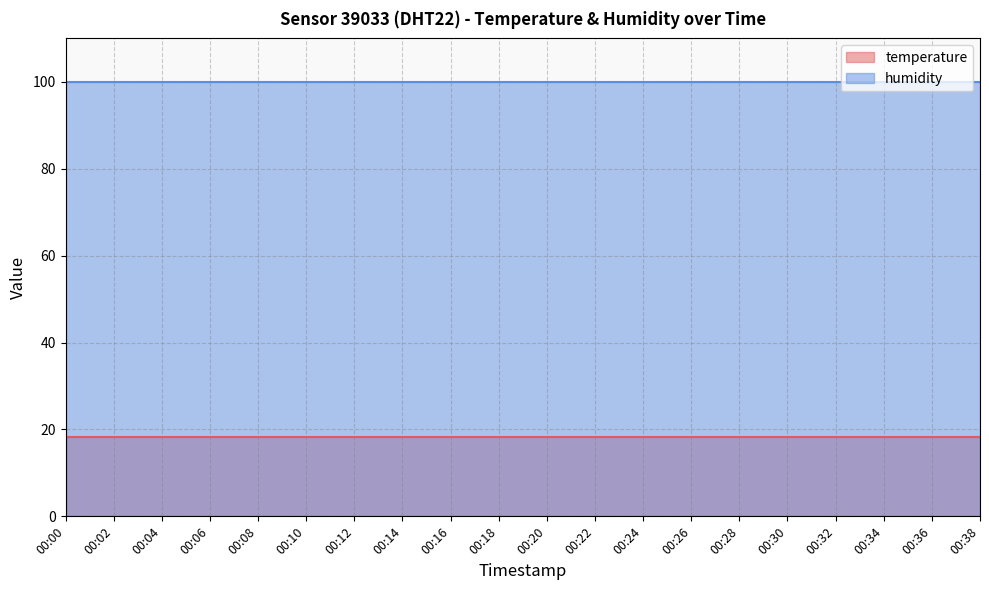

Which series has the widest spread of values?

temperature